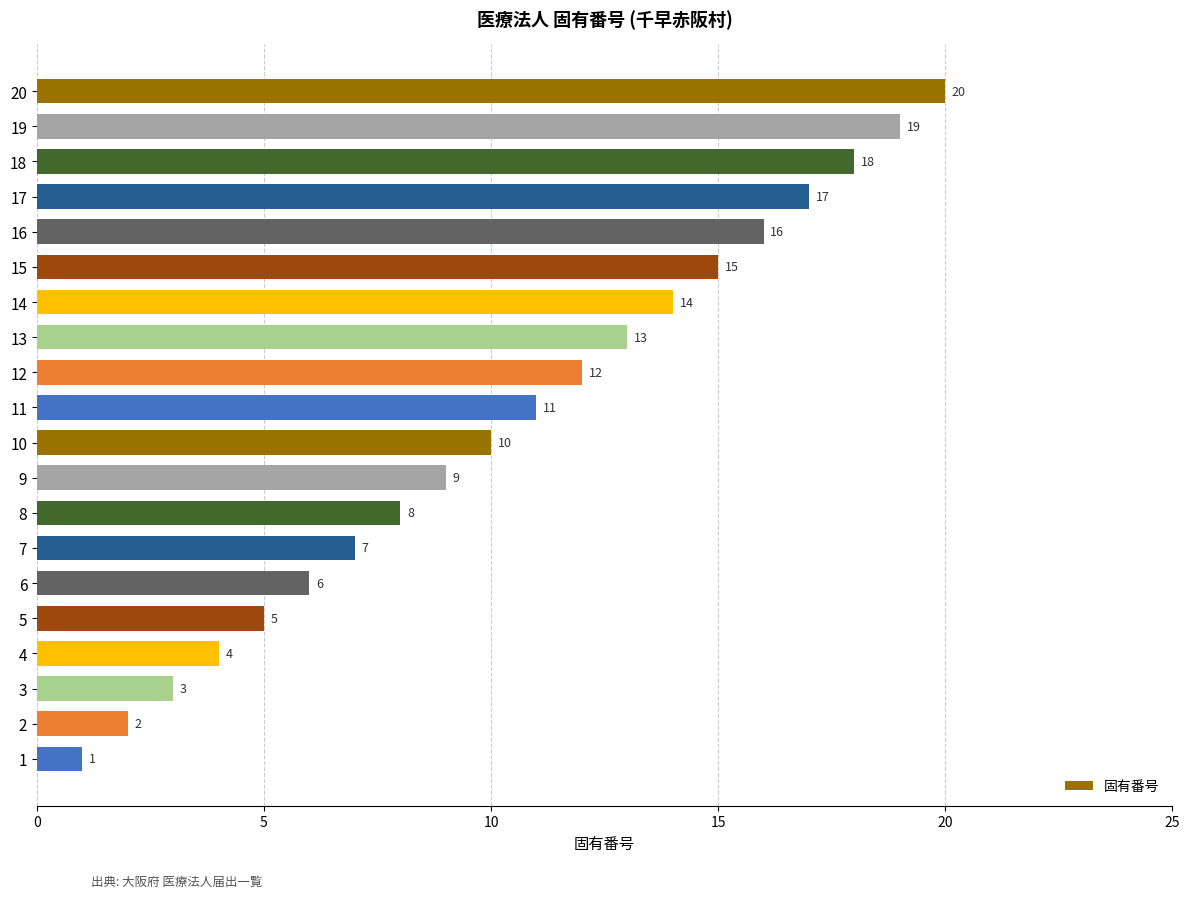

Is it true that the value at 20 is 32?

False